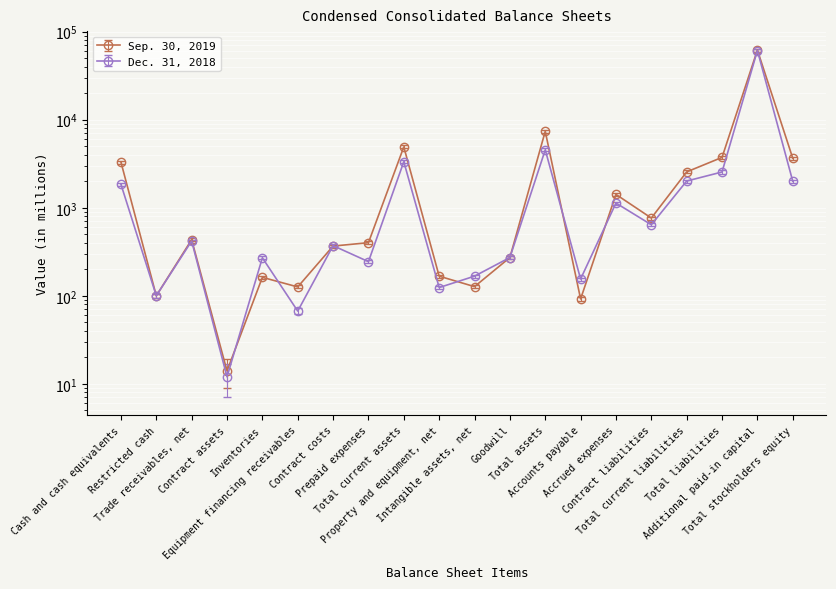

Reading left to right, transcribe all the data shown in this chart.

Sep. 30, 2019: Cash and cash equivalents=3308	Restricted cash=100	Trade receivables, net=434	Contract assets=14	Inventories=162	Equipment financing receivables=126	Contract costs=367	Prepaid expenses=401	Total current assets=4915	Property and equipment, net=167	Intangible assets, net=127	Goodwill=272	Total assets=7386	Accounts payable=92	Accrued expenses=1418	Contract liabilities=764	Total current liabilities=2554	Total liabilities=3735	Additional paid-in capital=61892	Total stockholders equity=3651
Dec. 31, 2018: Cash and cash equivalents=1849	Restricted cash=100	Trade receivables, net=419	Contract assets=12	Inventories=270	Equipment financing receivables=67	Contract costs=371	Prepaid expenses=244	Total current assets=3333	Property and equipment, net=124	Intangible assets, net=167	Goodwill=272	Total assets=4549	Accounts payable=155	Accrued expenses=1131	Contract liabilities=641	Total current liabilities=2011	Total liabilities=2549	Additional paid-in capital=61153	Total stockholders equity=2000